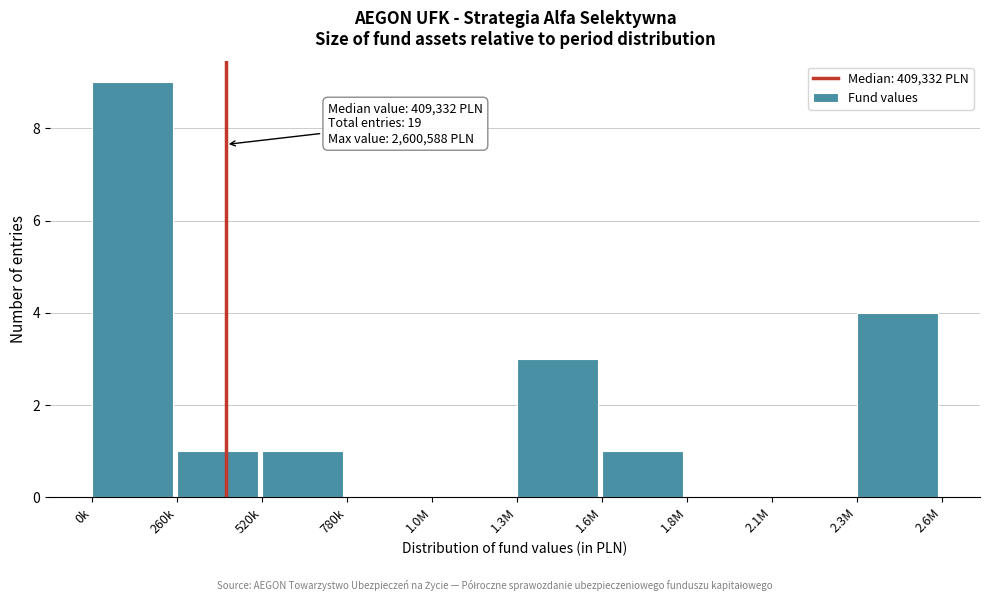

Reading left to right, list all the values displayed in this chart.

0k=9	260k=1	520k=1	780k=0	1.0M=0	1.3M=3	1.6M=1	1.8M=0	2.1M=0	2.3M=4